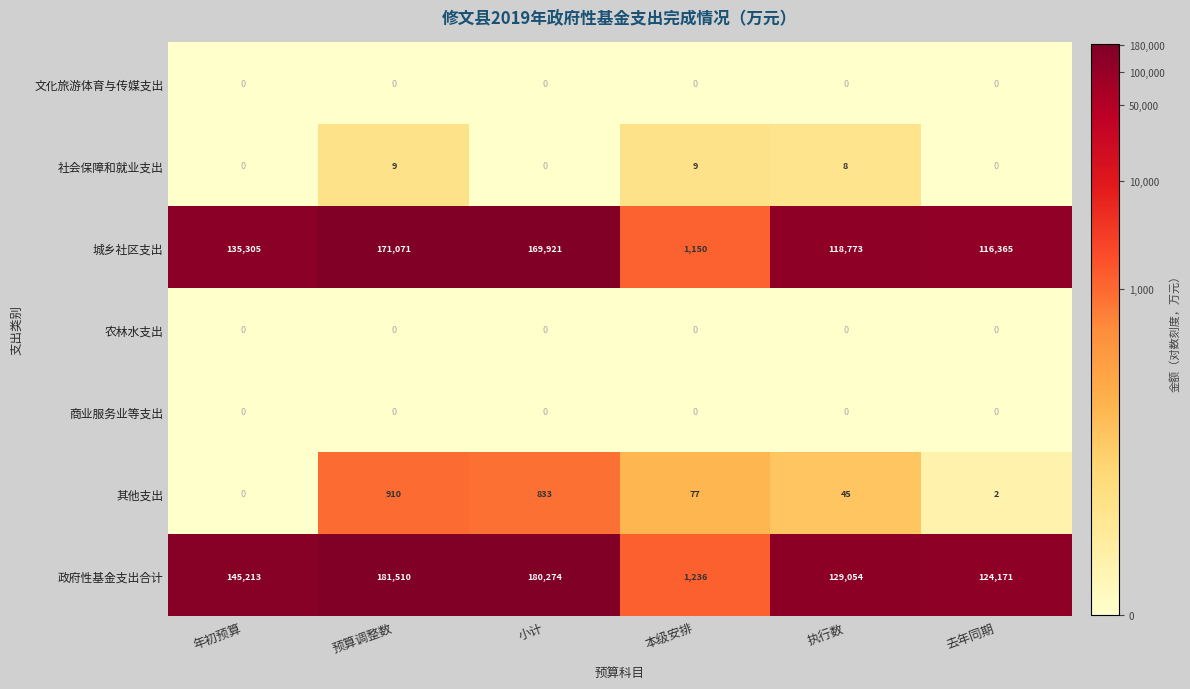

Between 年初预算 and 小计, which series saw the biggest shift?

政府性基金支出合计